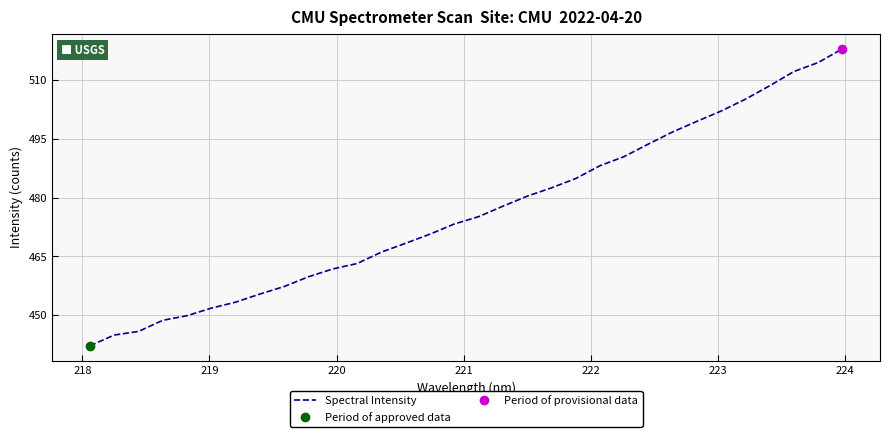

What is the lowest value of the Spectral Intensity series?

442.2